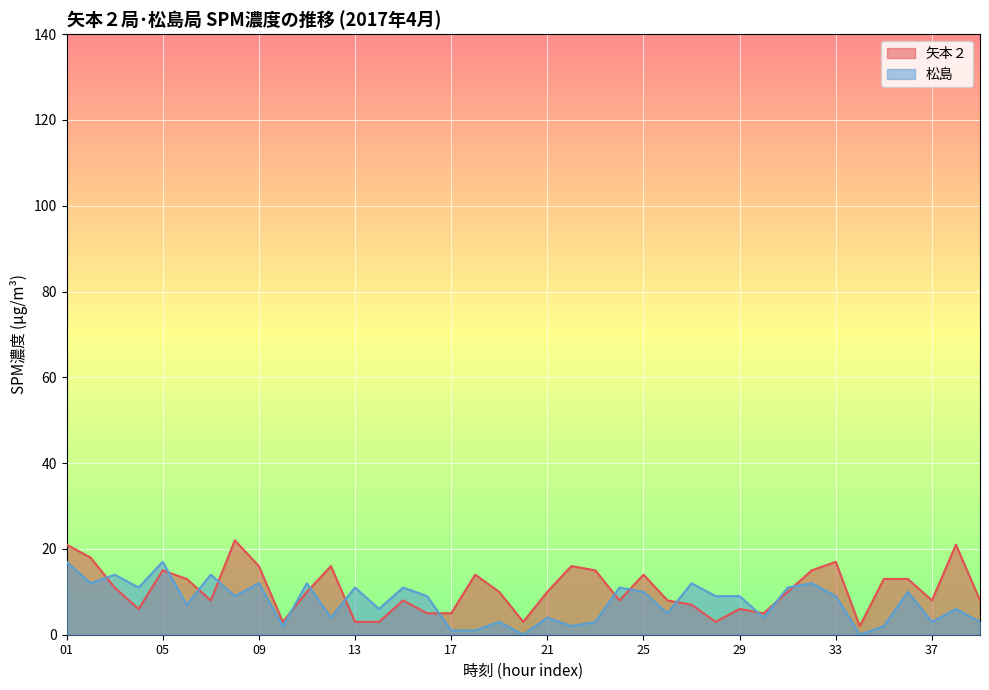

At 19, list the series in order from largest to smallest.

矢本２, 松島